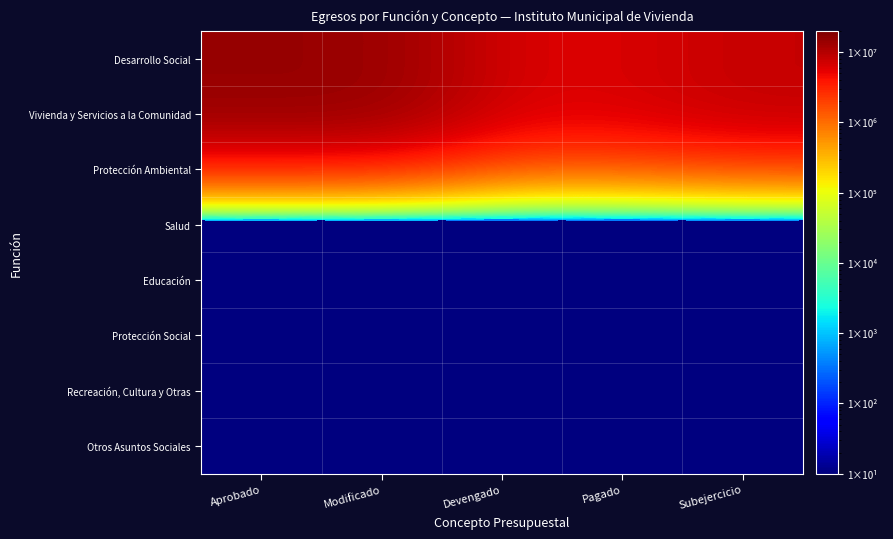

Which has a higher value, Aprobado or Devengado?

Aprobado